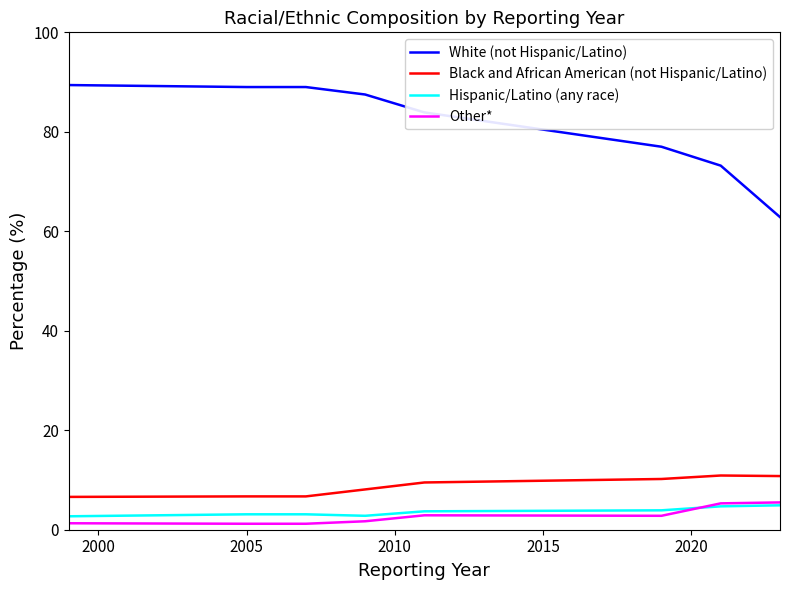

Count the number of categories in the chart.

8